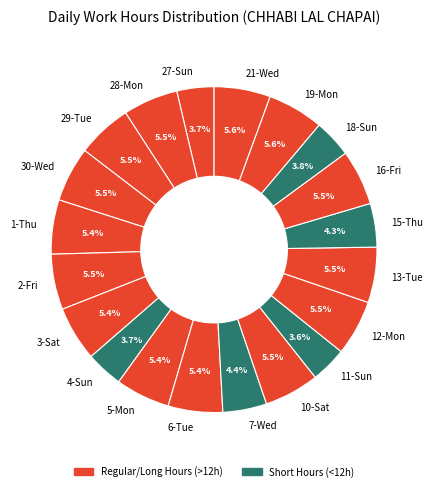

Do 19-Mon and 15-Thu together represent more than half of the pie?

No